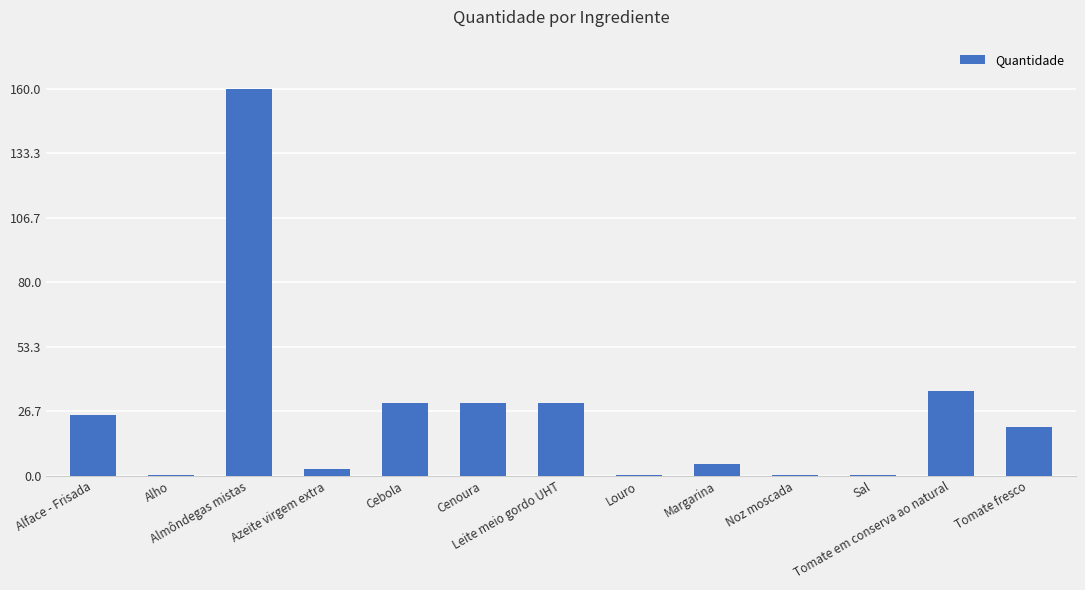

What is the sum of all values?

339.7